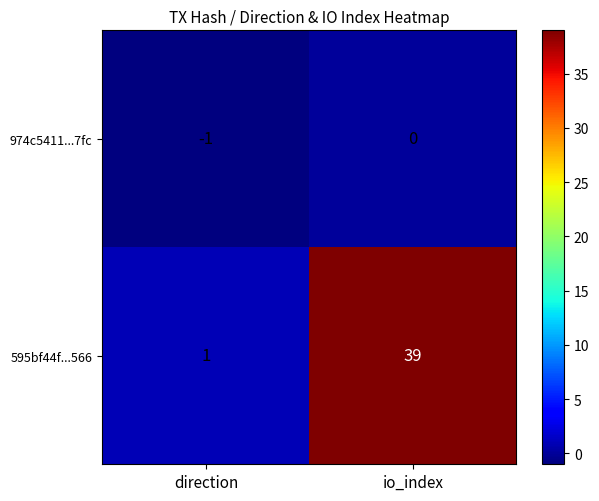

True or false: 595bf44f...566 has a value of 0 at direction.

False